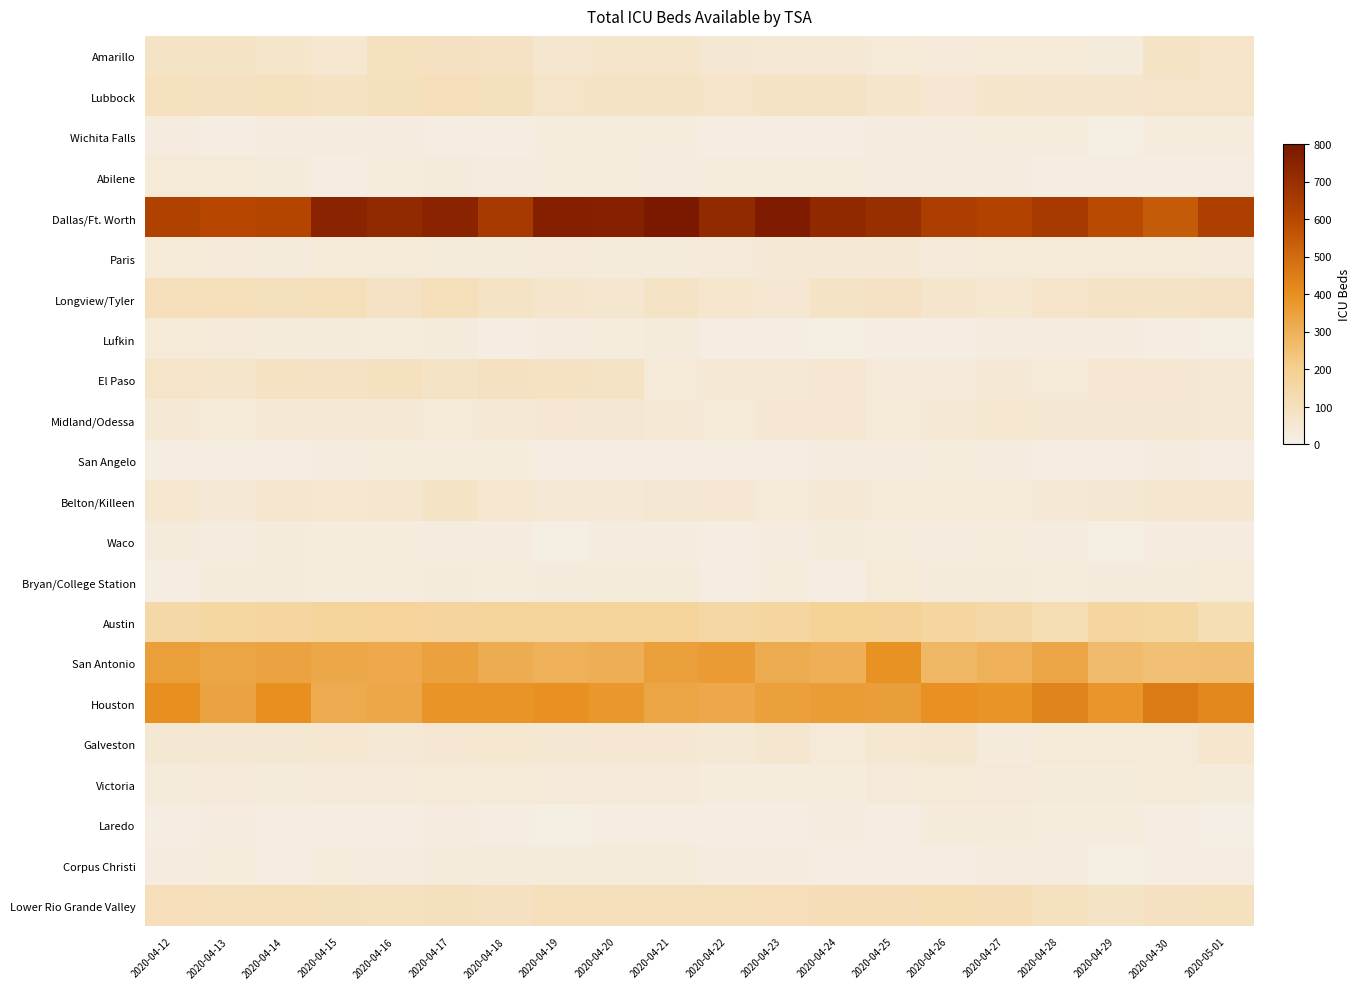

At which category is the sum across all series the highest?

2020-04-17